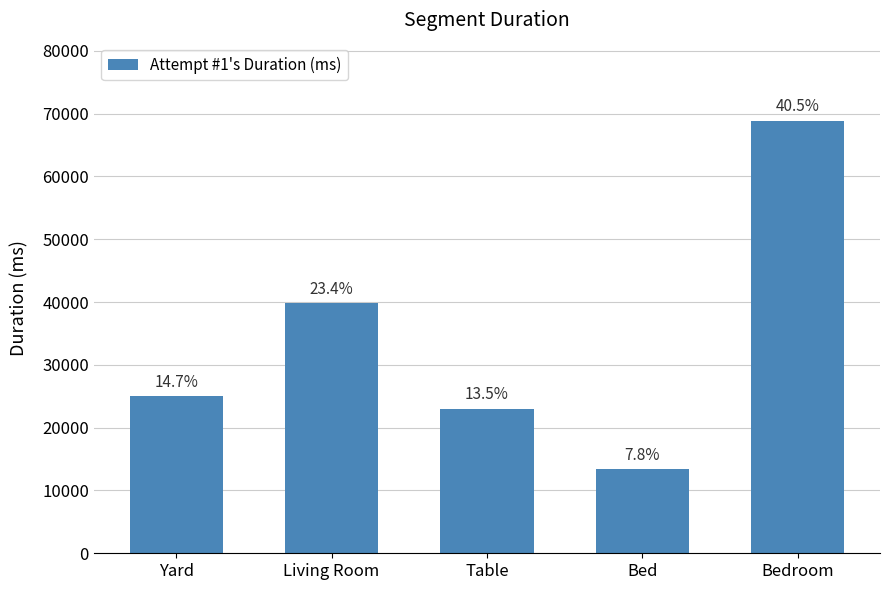

Reading right to left, transcribe all the data shown in this chart.

Bedroom=68884	Bed=13344	Table=23029	Living Room=39817	Yard=25055